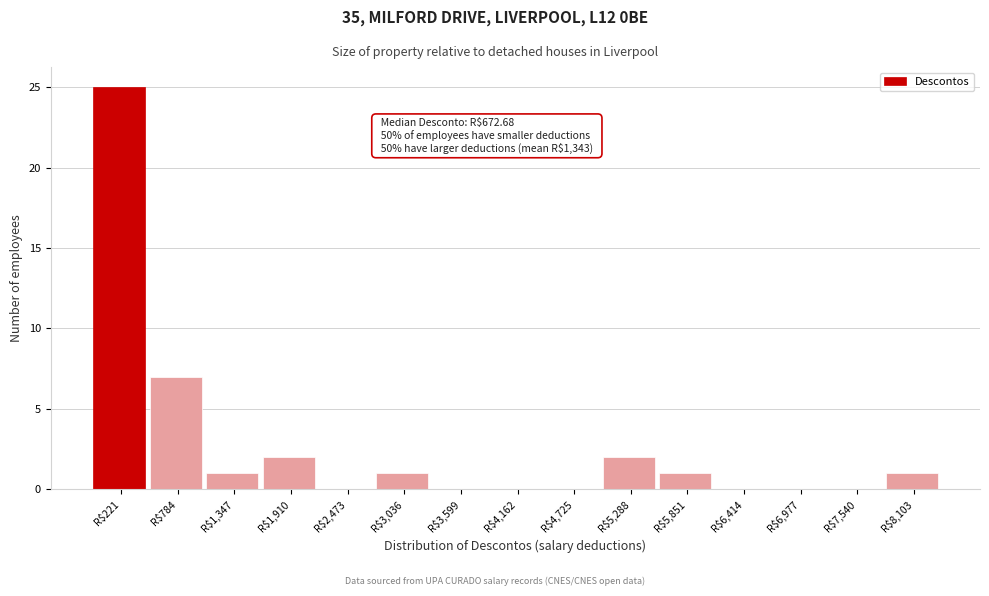

Is it true that the value at R$4,725 is 0?

True